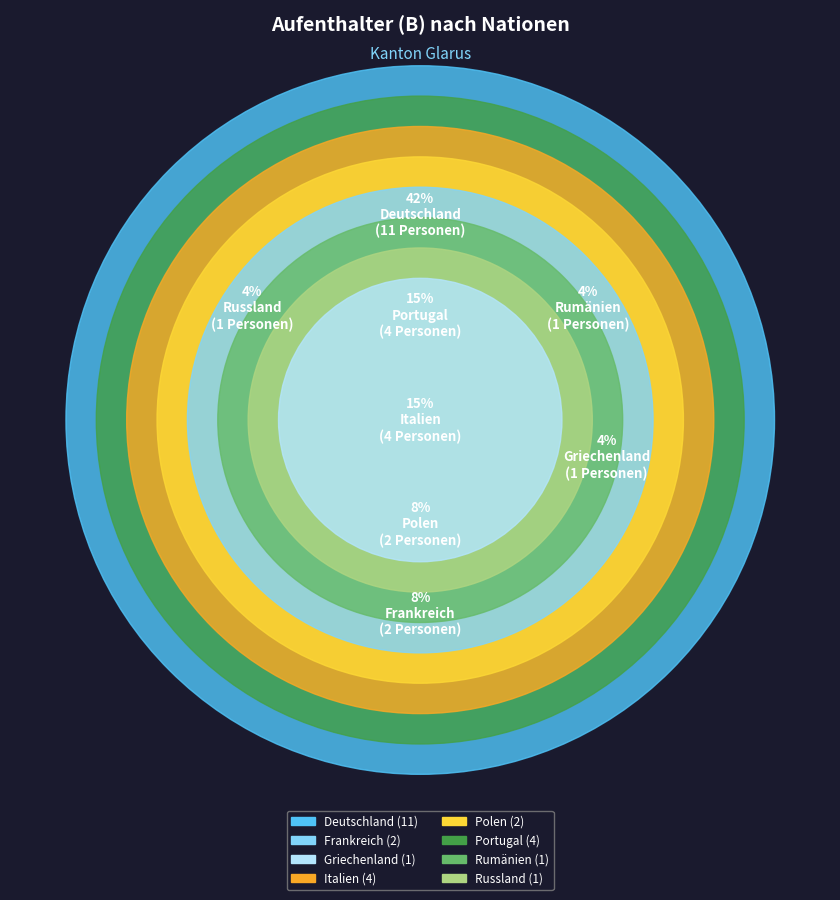

The Italien slice represents 30% of the pie. True or false?

False